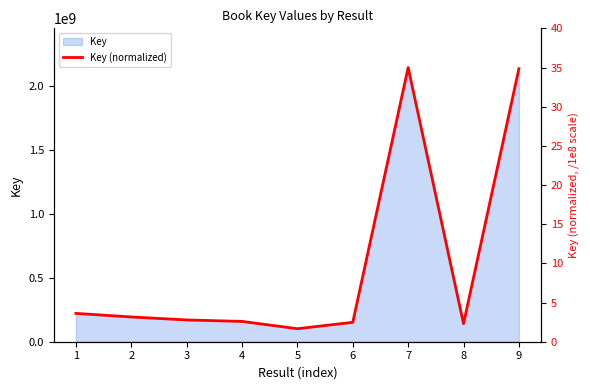

Reading right to left, transcribe all the data shown in this chart.

9=34.8	8=2.3	7=35.0	6=2.5	5=1.7	4=2.6	3=2.8	2=3.2	1=3.6